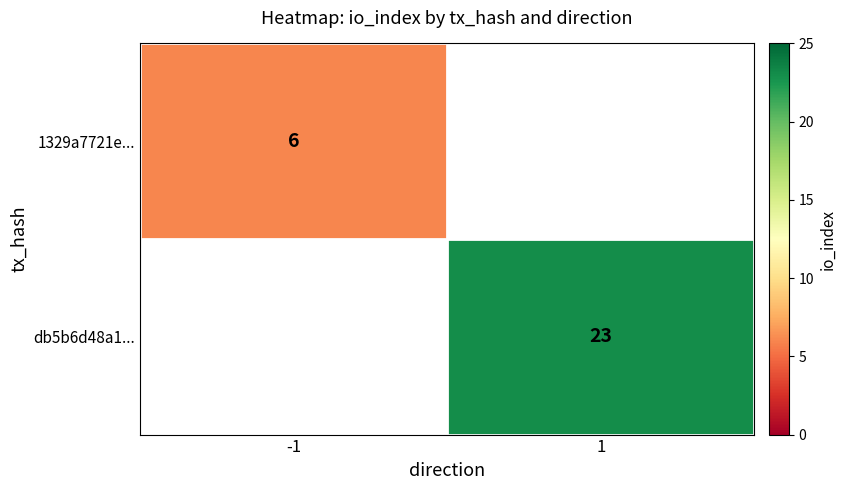

The 1329a7721e... series shows 6 at -1. True or false?

True